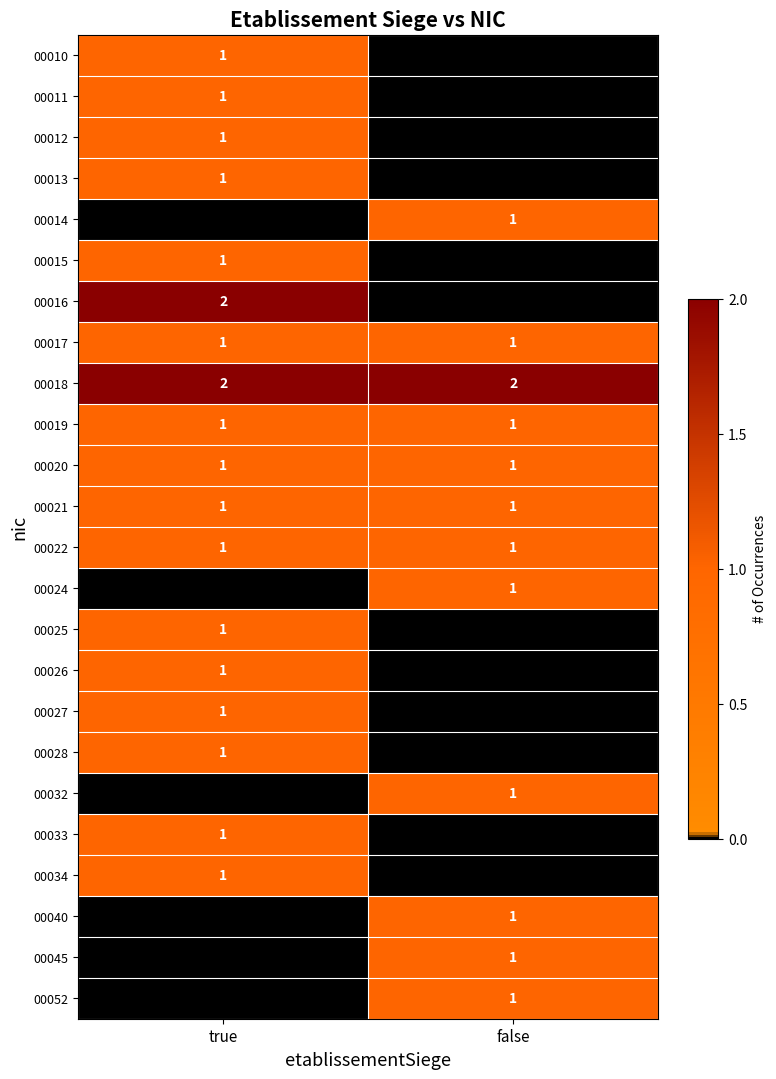

The value of 00021 at false is 1. True or false?

True